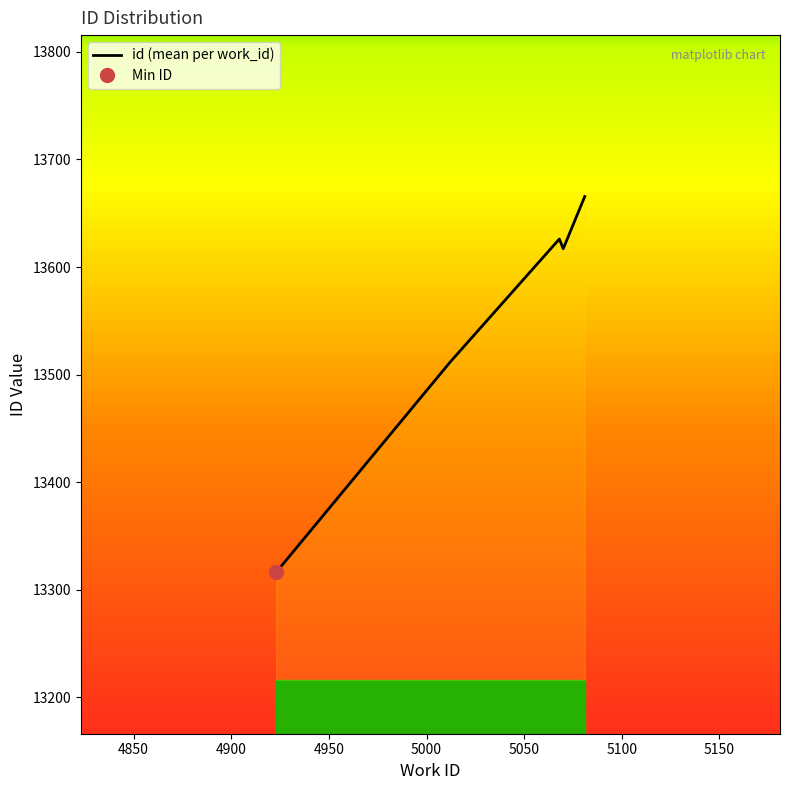

Reading left to right, what are all the values shown in this chart?

13316.3	13511.5	13626.0	13617.0	13665.5